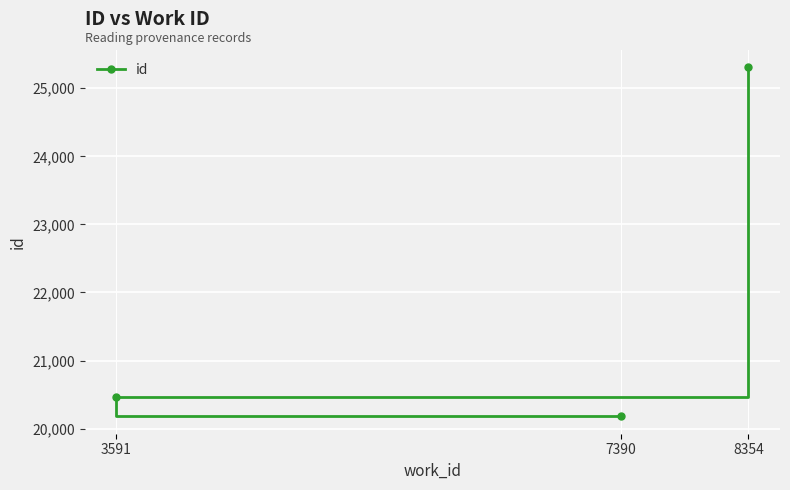

What is the sum of the values at 7390 and 8354?

45487